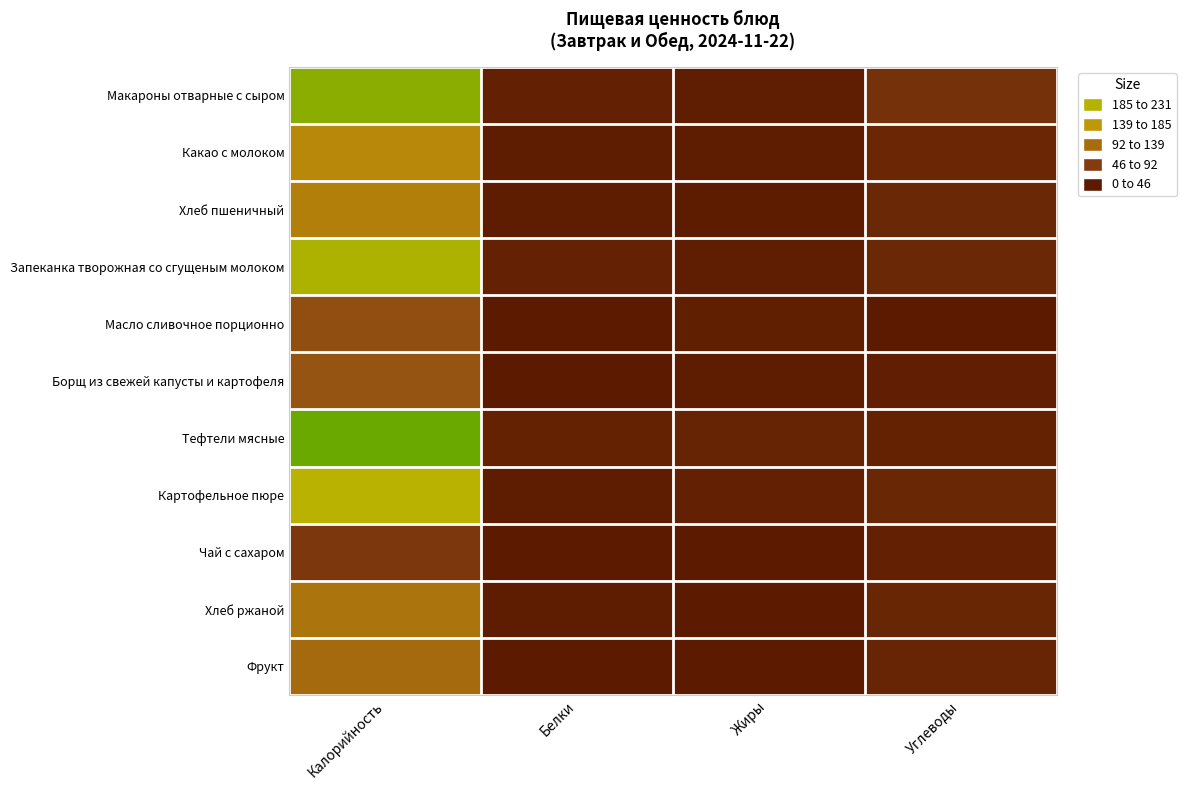

What is the spread (max minus min) of values at Калорийность?

191.0